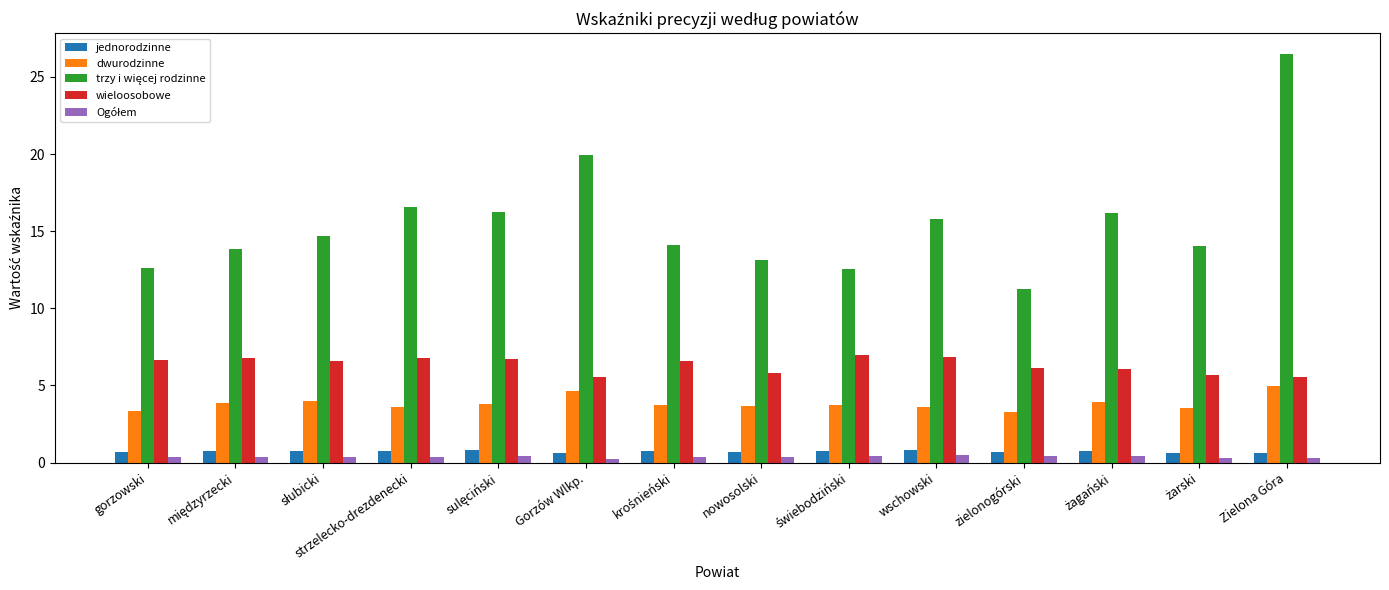

True or false: wieloosobowe has a value of 9.3 at nowosolski.

False